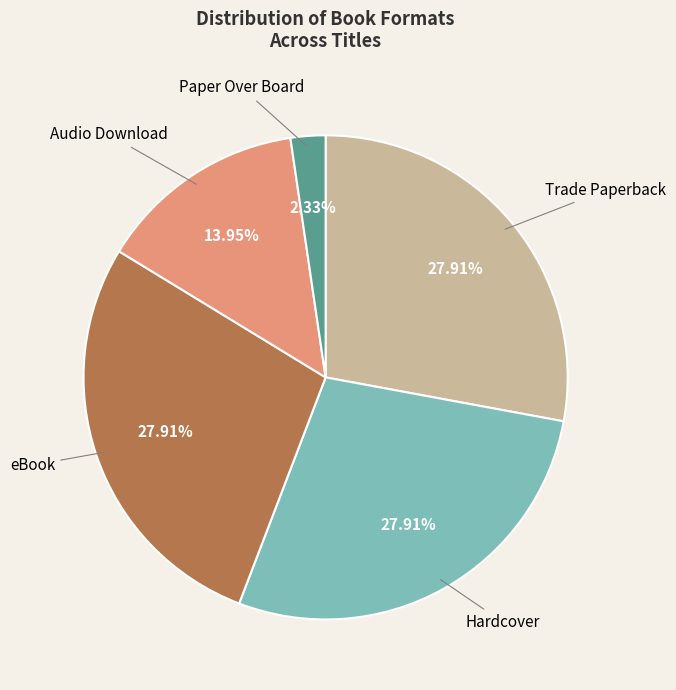

The Hardcover slice represents 23% of the pie. True or false?

False